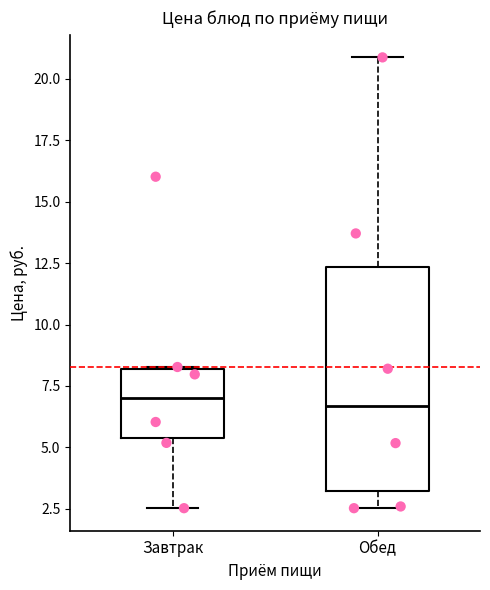

Reading left to right, transcribe this box plot: for each box, give where its median line is, the range the box spans, and where its two whiskers end, as read against the y-axis. The values are not printed on the chart, so give them approximately, as read against the axis.

Завтрак: median 7.0, box 5.5 to 8.0, whiskers 2.5 to 8.5
Обед: median 6.5, box 3.0 to 12.5, whiskers 2.5 to 21.0